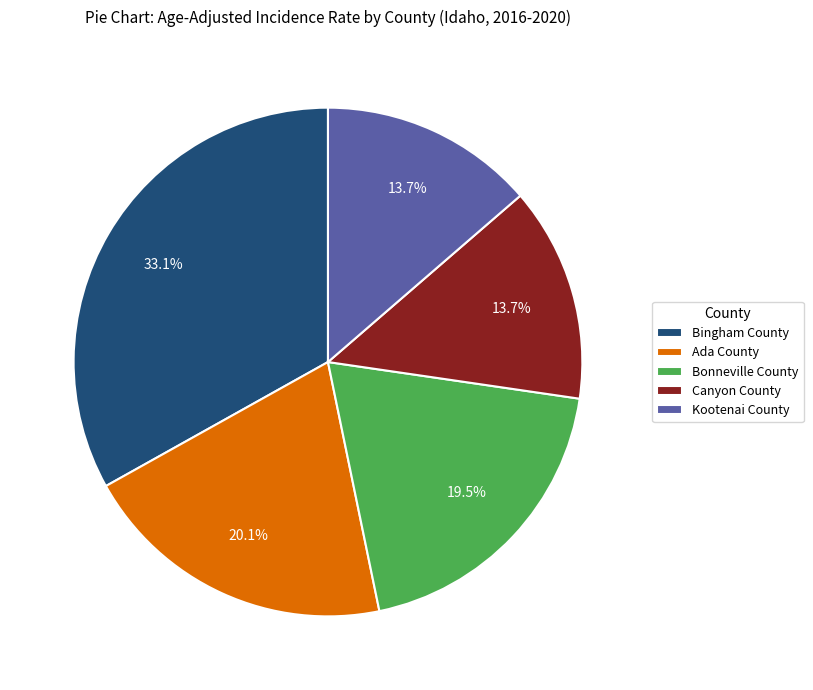

Is it true that Bonneville County is 7% of the pie?

False